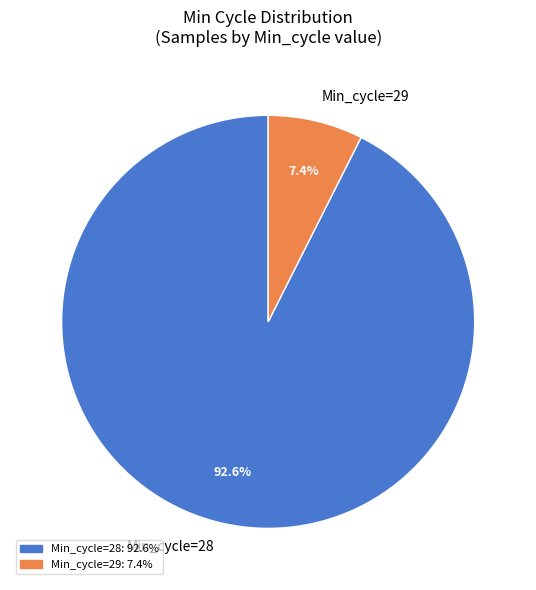

Which category accounts for the majority?

Min_cycle=28